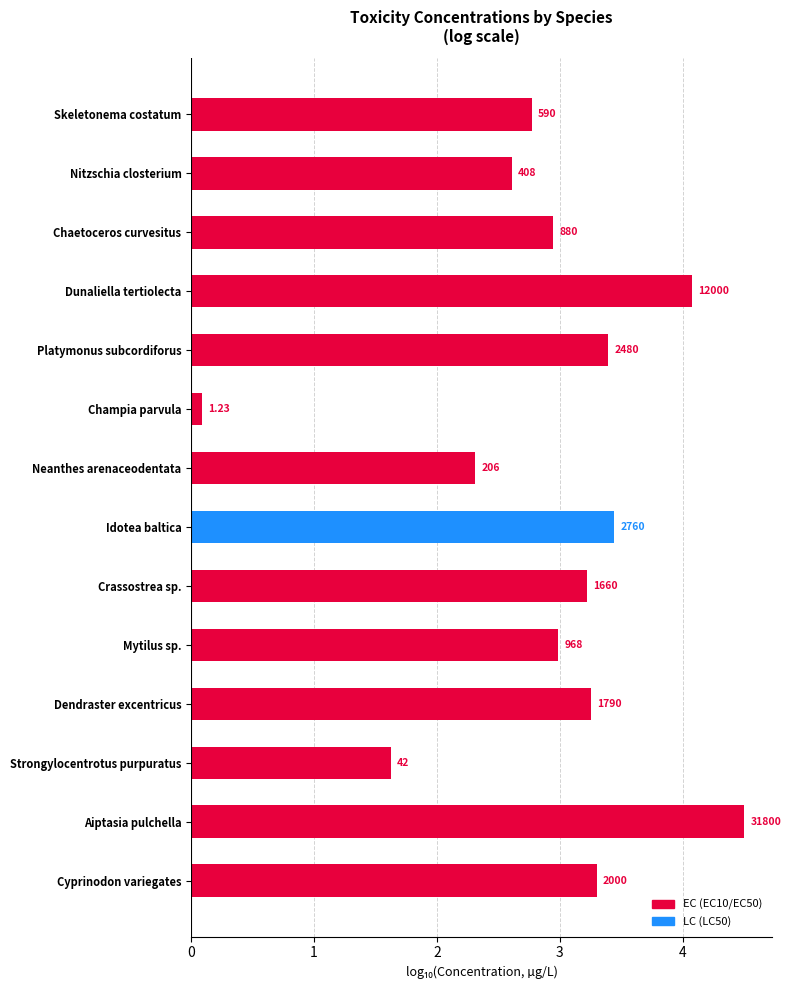

Are the bars horizontal?

Yes